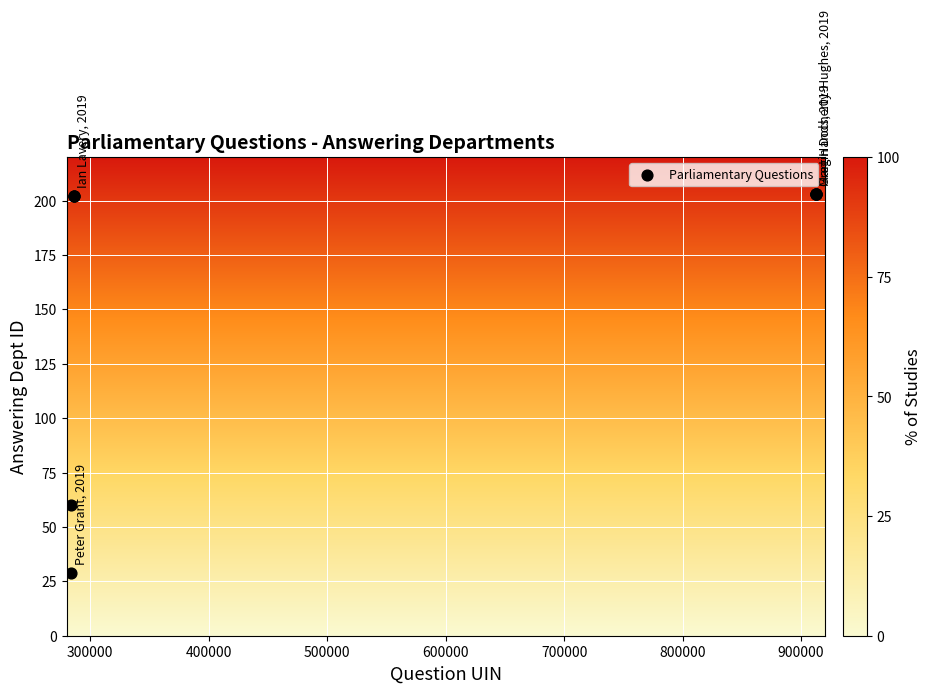

What Y value in the scatter plot is closest to 116?

60